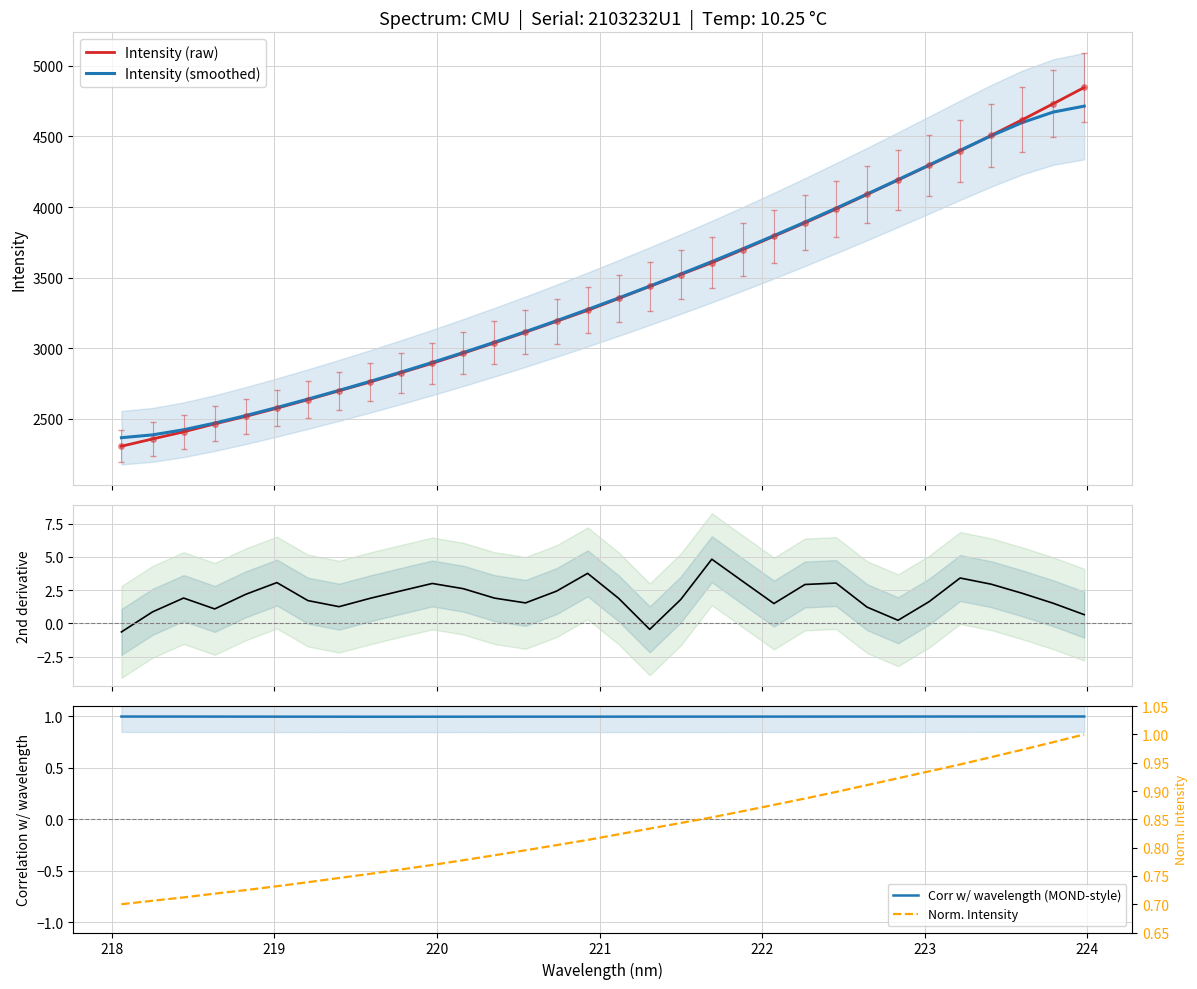

List the series in order of their peak value, highest first.

Intensity (raw), Intensity (smoothed), 2nd derivative, Norm. Intensity, Corr w/ wavelength (MOND-style)